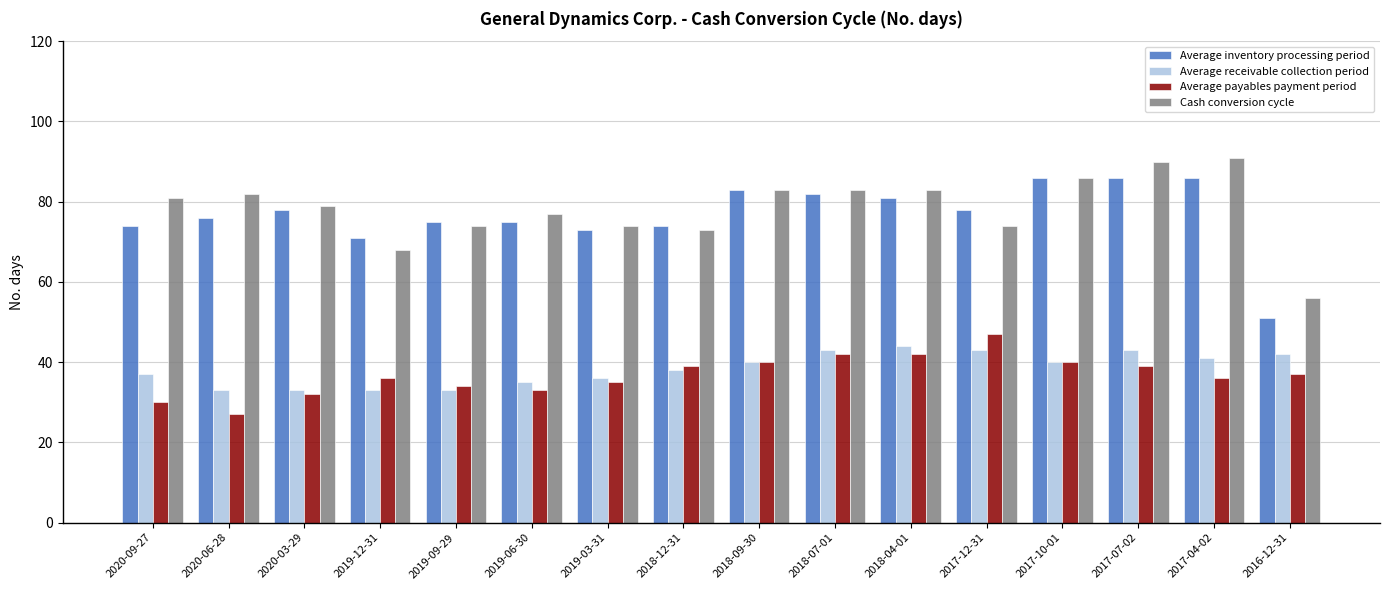

Reading right to left, extract all data points from this chart.

Average inventory processing period: 2016-12-31=51	2017-04-02=86	2017-07-02=86	2017-10-01=86	2017-12-31=78	2018-04-01=81	2018-07-01=82	2018-09-30=83	2018-12-31=74	2019-03-31=73	2019-06-30=75	2019-09-29=75	2019-12-31=71	2020-03-29=78	2020-06-28=76	2020-09-27=74
Average receivable collection period: 2016-12-31=42	2017-04-02=41	2017-07-02=43	2017-10-01=40	2017-12-31=43	2018-04-01=44	2018-07-01=43	2018-09-30=40	2018-12-31=38	2019-03-31=36	2019-06-30=35	2019-09-29=33	2019-12-31=33	2020-03-29=33	2020-06-28=33	2020-09-27=37
Average payables payment period: 2016-12-31=37	2017-04-02=36	2017-07-02=39	2017-10-01=40	2017-12-31=47	2018-04-01=42	2018-07-01=42	2018-09-30=40	2018-12-31=39	2019-03-31=35	2019-06-30=33	2019-09-29=34	2019-12-31=36	2020-03-29=32	2020-06-28=27	2020-09-27=30
Cash conversion cycle: 2016-12-31=56	2017-04-02=91	2017-07-02=90	2017-10-01=86	2017-12-31=74	2018-04-01=83	2018-07-01=83	2018-09-30=83	2018-12-31=73	2019-03-31=74	2019-06-30=77	2019-09-29=74	2019-12-31=68	2020-03-29=79	2020-06-28=82	2020-09-27=81